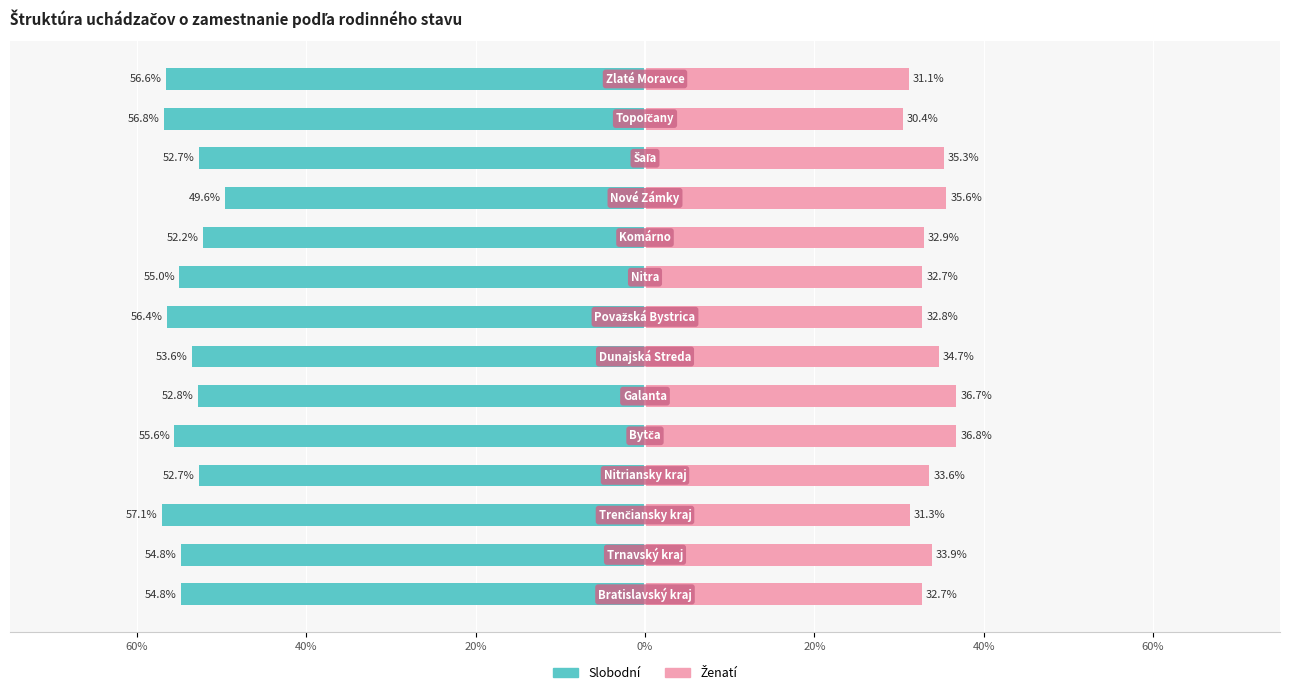

How many groups of bars are there?

14